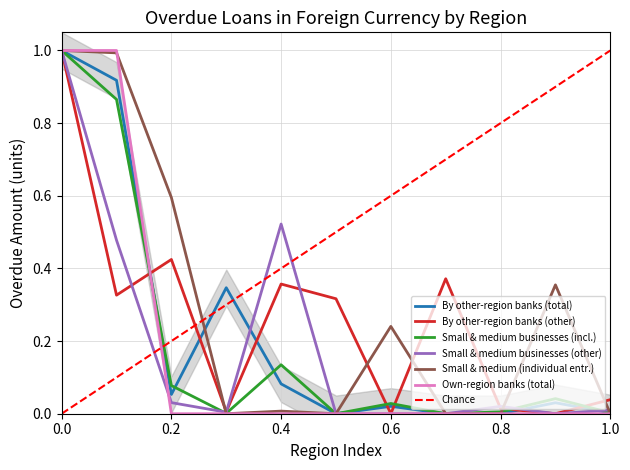

The value of Small & medium (individual entr.) at 1.0 is -0.5. True or false?

False